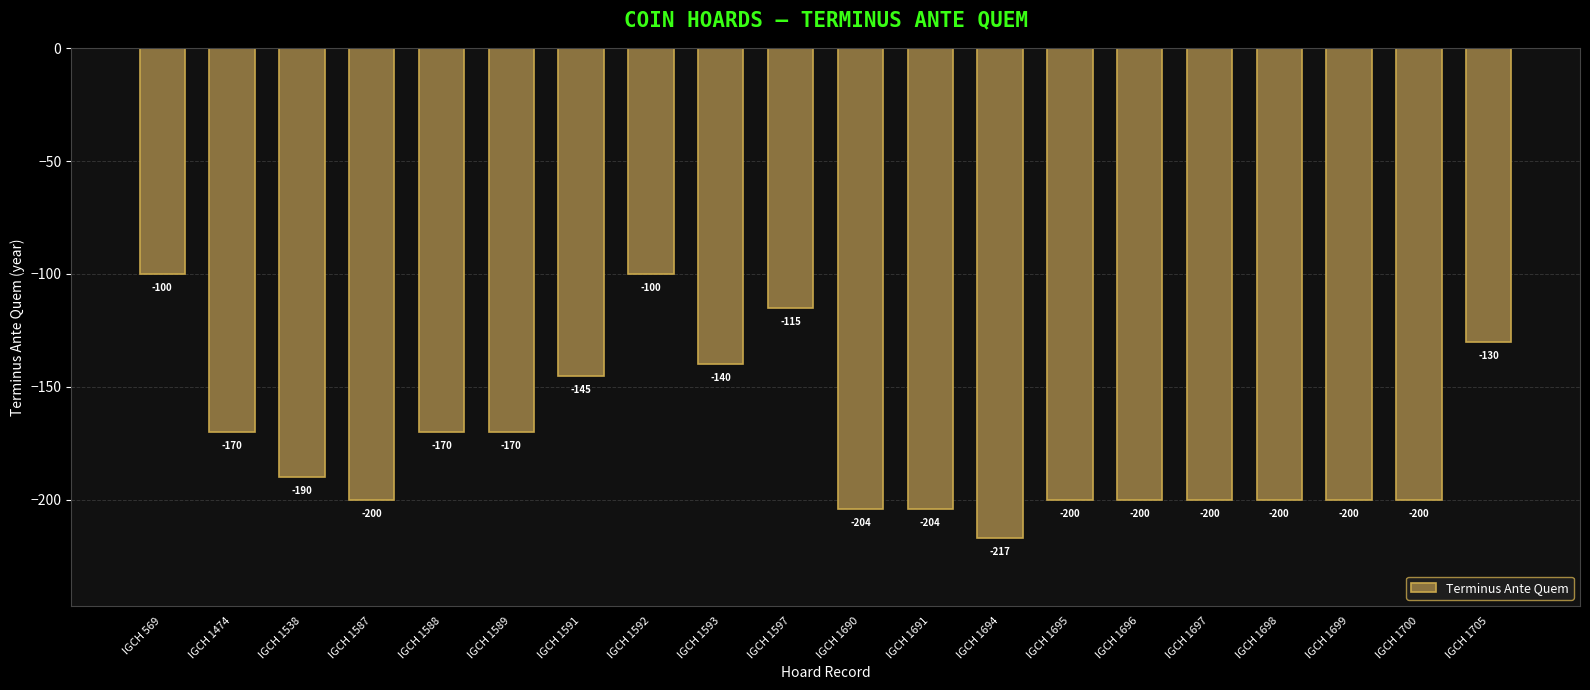

How many bars are there in total?

20